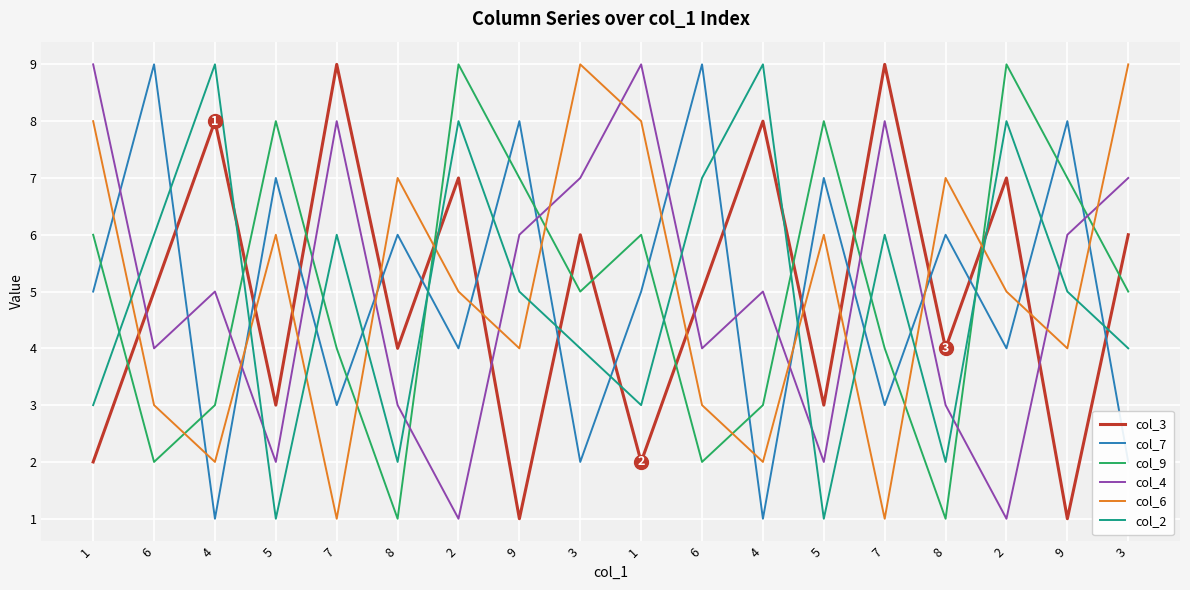

Between 6 and 2, which series saw the biggest shift?

col_9